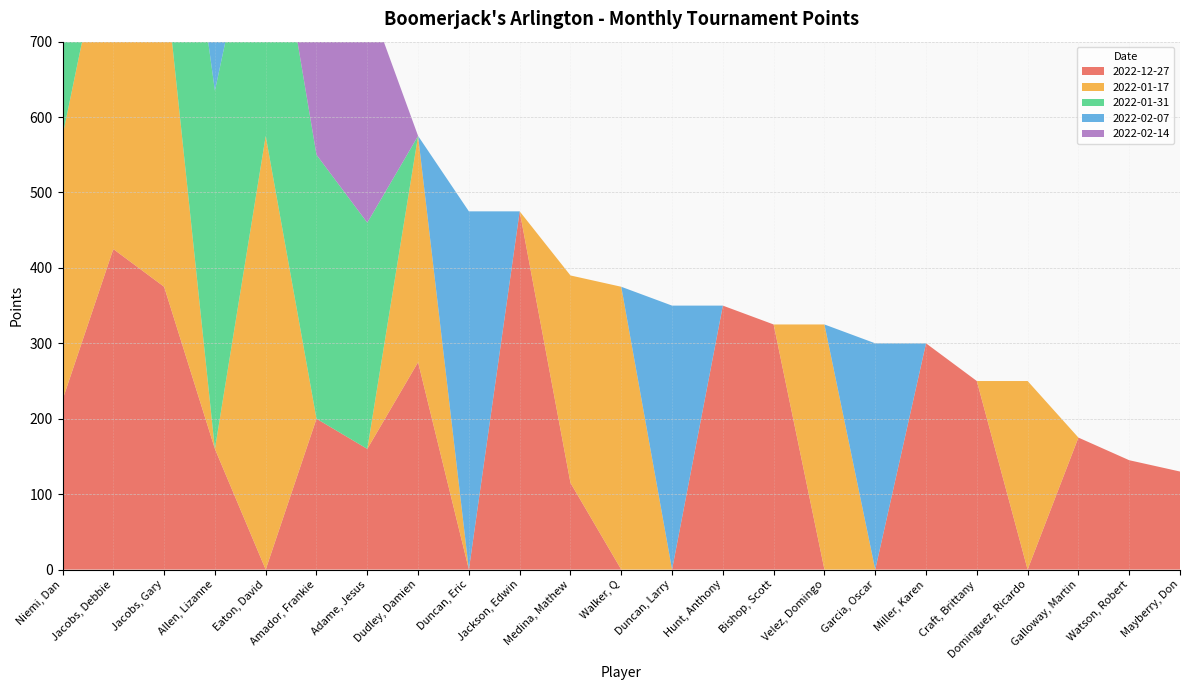

Reading right to left, what are all the values shown in this chart?

2022-12-27: Mayberry, Don=130	Watson, Robert=145	Galloway, Martin=175	Dominguez, Ricardo=0	Craft, Brittany=250	Miller, Karen=300	Garcia, Oscar=0	Velez, Domingo=0	Bishop, Scott=325	Hunt, Anthony=350	Duncan, Larry=0	Walker, Q=0	Medina, Mathew=115	Jackson, Edwin=475	Duncan, Eric=0	Dudley, Damien=275	Adame, Jesus=160	Amador, Frankie=200	Eaton, David=0	Allen, Lizanne=160	Jacobs, Gary=375	Jacobs, Debbie=425	Niemi, Dan=225
2022-01-17: Mayberry, Don=0	Watson, Robert=0	Galloway, Martin=0	Dominguez, Ricardo=250	Craft, Brittany=0	Miller, Karen=0	Garcia, Oscar=0	Velez, Domingo=325	Bishop, Scott=0	Hunt, Anthony=0	Duncan, Larry=0	Walker, Q=375	Medina, Mathew=275	Jackson, Edwin=0	Duncan, Eric=0	Dudley, Damien=300	Adame, Jesus=0	Amador, Frankie=0	Eaton, David=575	Allen, Lizanne=0	Jacobs, Gary=425	Jacobs, Debbie=475	Niemi, Dan=350
2022-01-31: Mayberry, Don=0	Watson, Robert=0	Galloway, Martin=0	Dominguez, Ricardo=0	Craft, Brittany=0	Miller, Karen=0	Garcia, Oscar=0	Velez, Domingo=0	Bishop, Scott=0	Hunt, Anthony=0	Duncan, Larry=0	Walker, Q=0	Medina, Mathew=0	Jackson, Edwin=0	Duncan, Eric=0	Dudley, Damien=0	Adame, Jesus=300	Amador, Frankie=350	Eaton, David=375	Allen, Lizanne=475	Jacobs, Gary=325	Jacobs, Debbie=425	Niemi, Dan=575
2022-02-07: Mayberry, Don=0	Watson, Robert=0	Galloway, Martin=0	Dominguez, Ricardo=0	Craft, Brittany=0	Miller, Karen=0	Garcia, Oscar=300	Velez, Domingo=0	Bishop, Scott=0	Hunt, Anthony=0	Duncan, Larry=350	Walker, Q=0	Medina, Mathew=0	Jackson, Edwin=0	Duncan, Eric=475	Dudley, Damien=0	Adame, Jesus=0	Amador, Frankie=0	Eaton, David=0	Allen, Lizanne=325	Jacobs, Gary=425	Jacobs, Debbie=375	Niemi, Dan=575
2022-02-14: Mayberry, Don=0	Watson, Robert=0	Galloway, Martin=0	Dominguez, Ricardo=0	Craft, Brittany=0	Miller, Karen=0	Garcia, Oscar=0	Velez, Domingo=0	Bishop, Scott=0	Hunt, Anthony=0	Duncan, Larry=0	Walker, Q=0	Medina, Mathew=0	Jackson, Edwin=0	Duncan, Eric=0	Dudley, Damien=0	Adame, Jesus=300	Amador, Frankie=350	Eaton, David=375	Allen, Lizanne=475	Jacobs, Gary=325	Jacobs, Debbie=425	Niemi, Dan=575